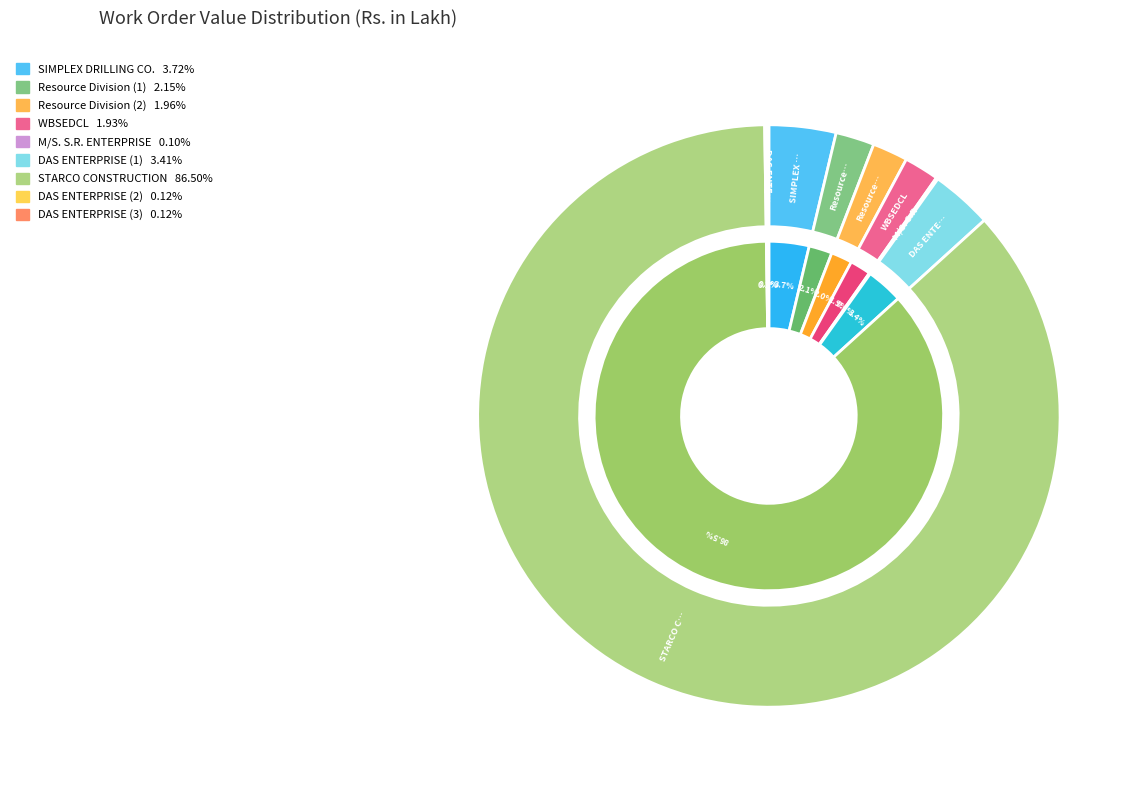

True or false: WBSEDCL accounts for 2% of the total.

True